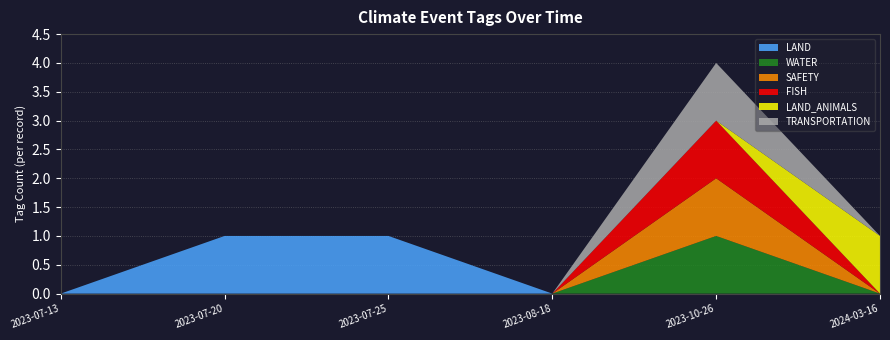

Reading left to right, transcribe all the data shown in this chart.

LAND: 0	1	1	0	0	0
WATER: 0	0	0	0	1	0
SAFETY: 0	0	0	0	1	0
FISH: 0	0	0	0	1	0
LAND_ANIMALS: 0	0	0	0	0	1
TRANSPORTATION: 0	0	0	0	1	0